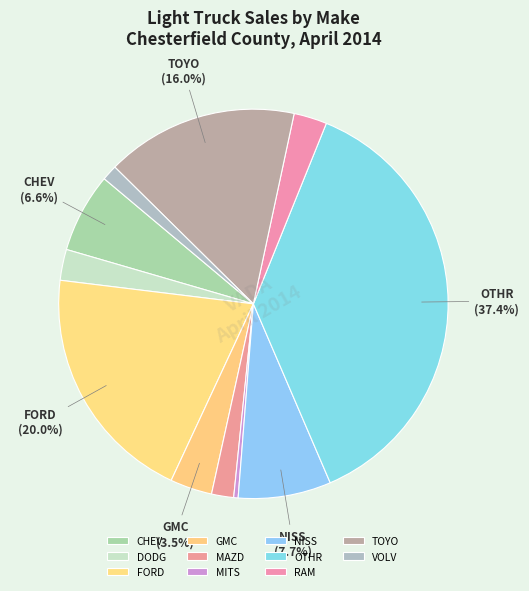

Which category has the smallest portion of the pie?

MITS